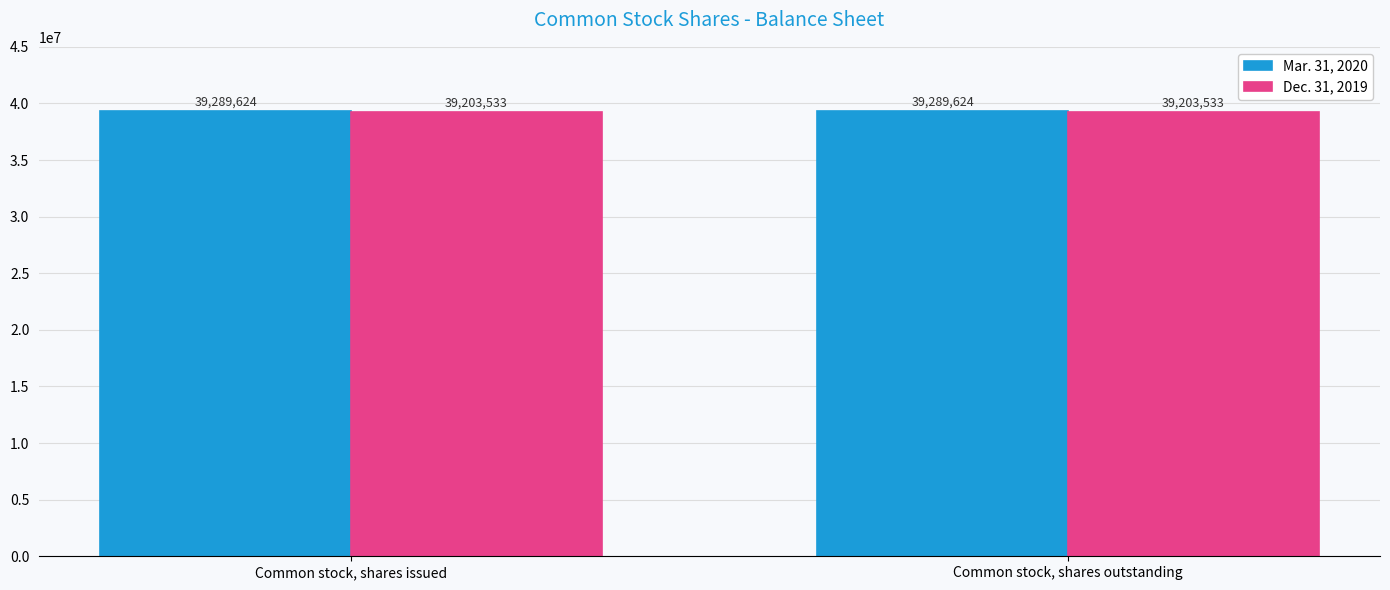

What is the sum of all Dec. 31, 2019 values?

78407066